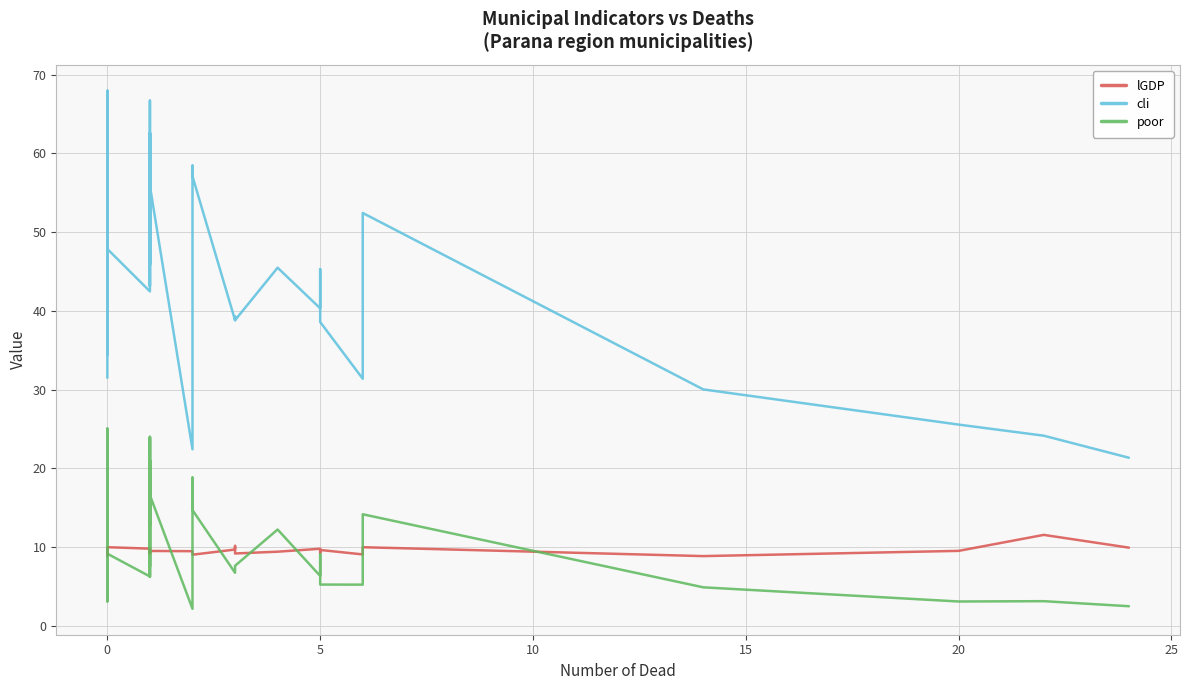

What is the difference between the maximum and minimum values in the cli series?

46.6